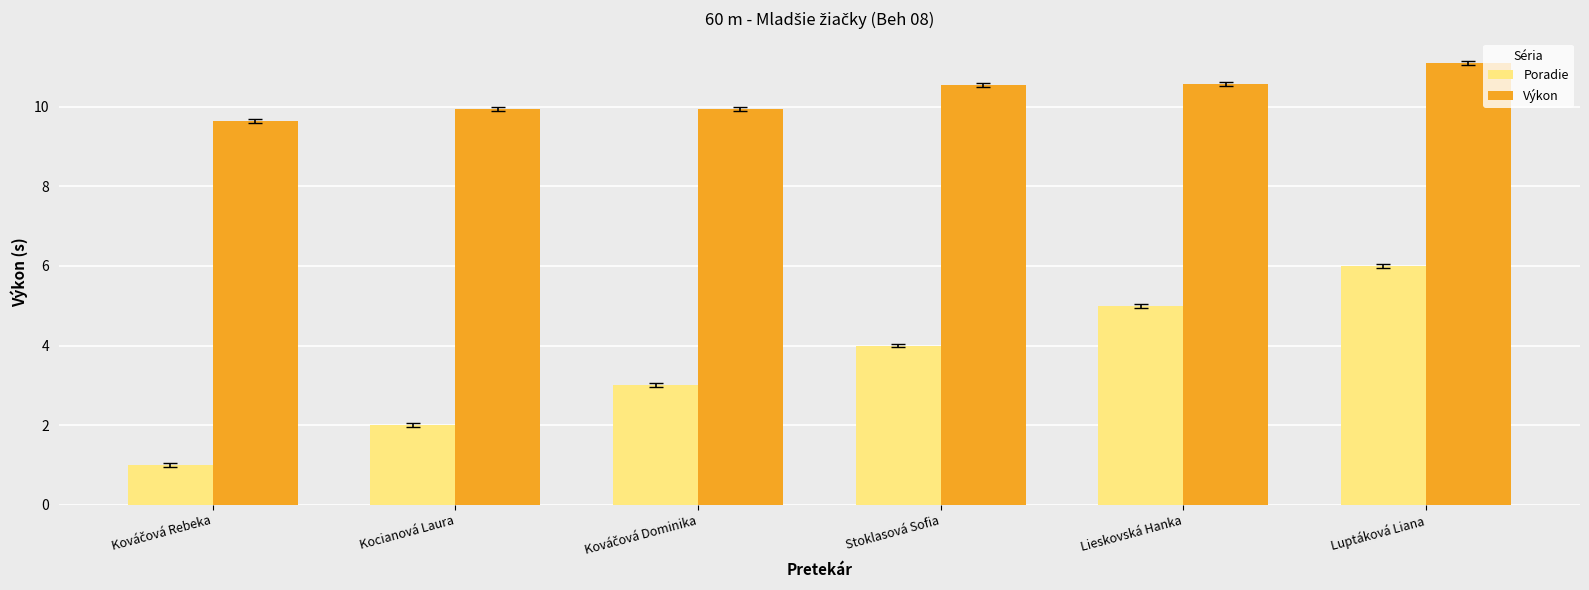

Which category has the highest value in the Poradie series?

Luptáková Liana